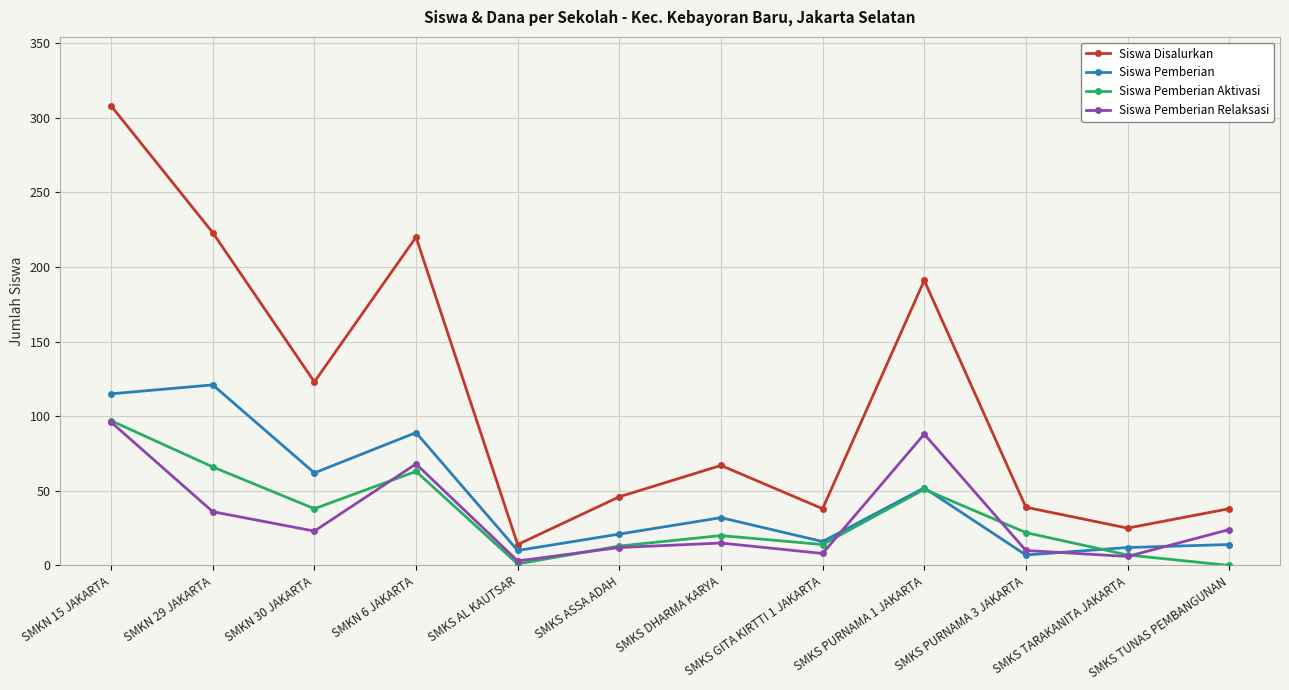

At SMKN 29 JAKARTA, list the series in order from smallest to largest.

Siswa Pemberian Relaksasi, Siswa Pemberian Aktivasi, Siswa Pemberian, Siswa Disalurkan